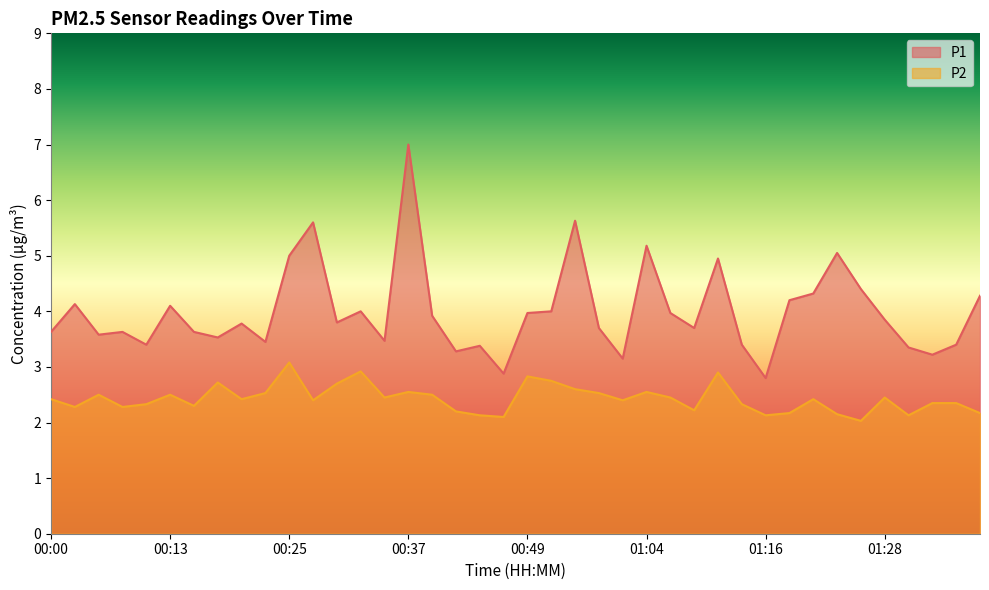

How many lines are shown in the chart?

2